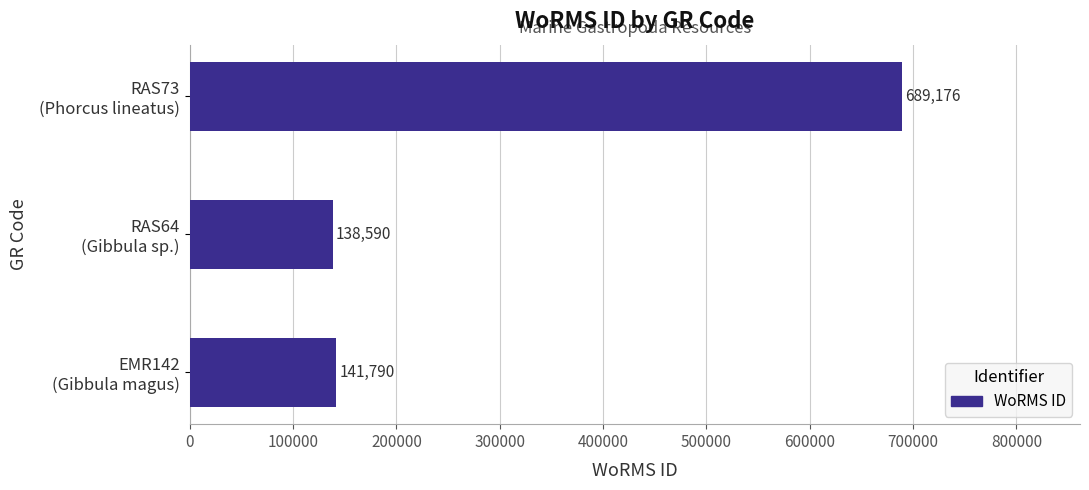

What is the sum of all values?

969556